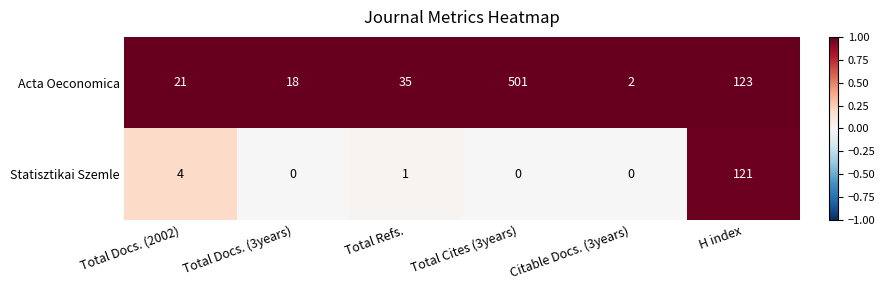

At which label is Statisztikai Szemle closest to 60?

Total Docs. (2002)